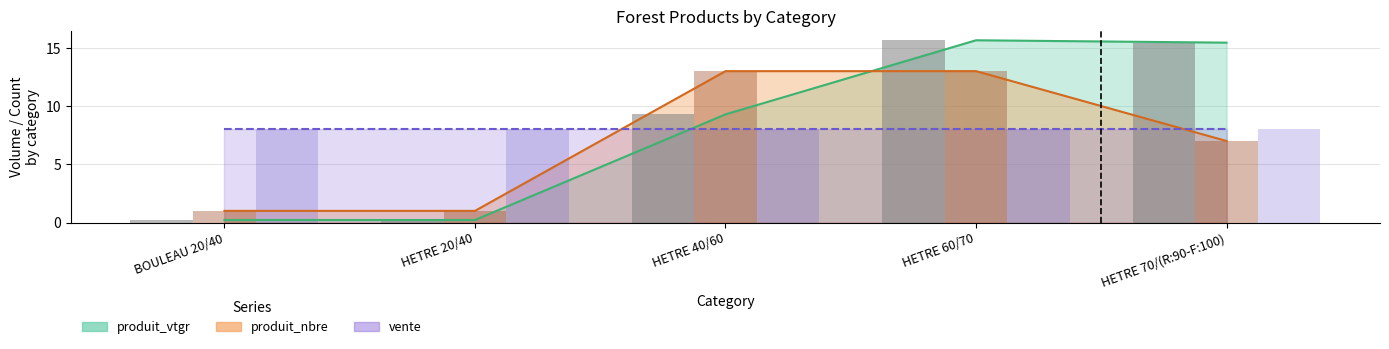

Is the value of vente (bars) at HETRE 70/(R:90-F:100) greater than the value of produit_nbre (bars) at HETRE 20/40?

Yes